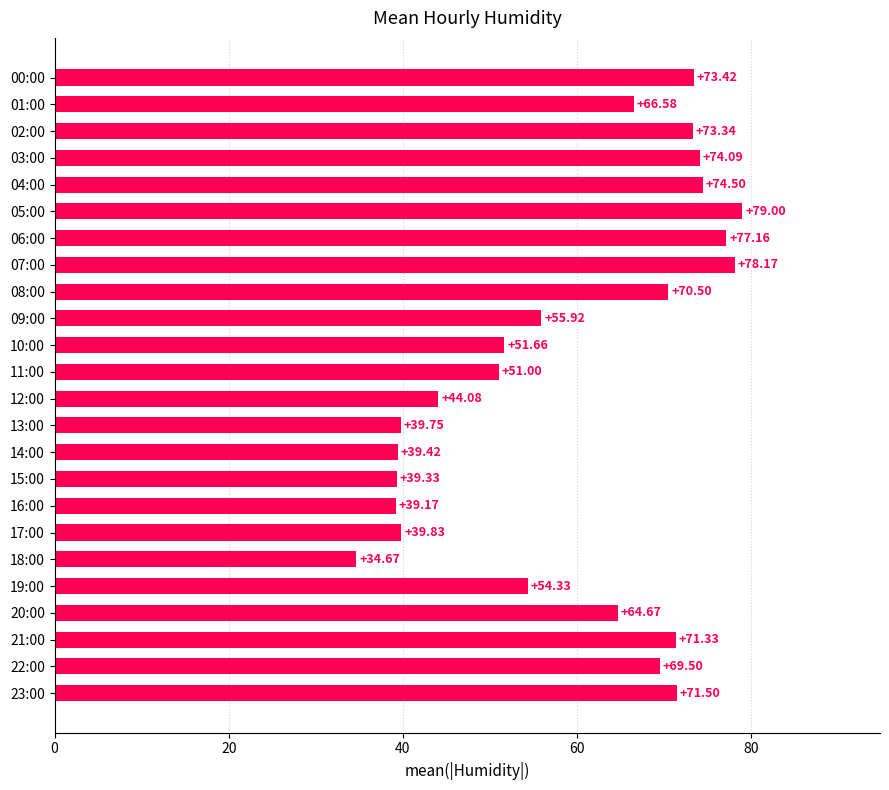

List the labels in order of value, smallest first.

18:00, 16:00, 15:00, 14:00, 13:00, 17:00, 12:00, 11:00, 10:00, 19:00, 09:00, 20:00, 01:00, 22:00, 08:00, 21:00, 23:00, 02:00, 00:00, 03:00, 04:00, 06:00, 07:00, 05:00